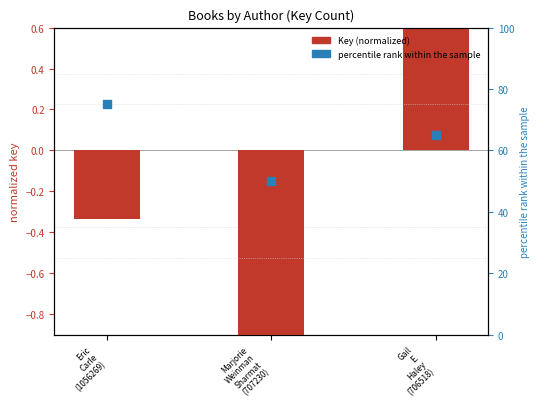

What are all the series names shown in the legend?

Key (normalized), percentile rank within the sample